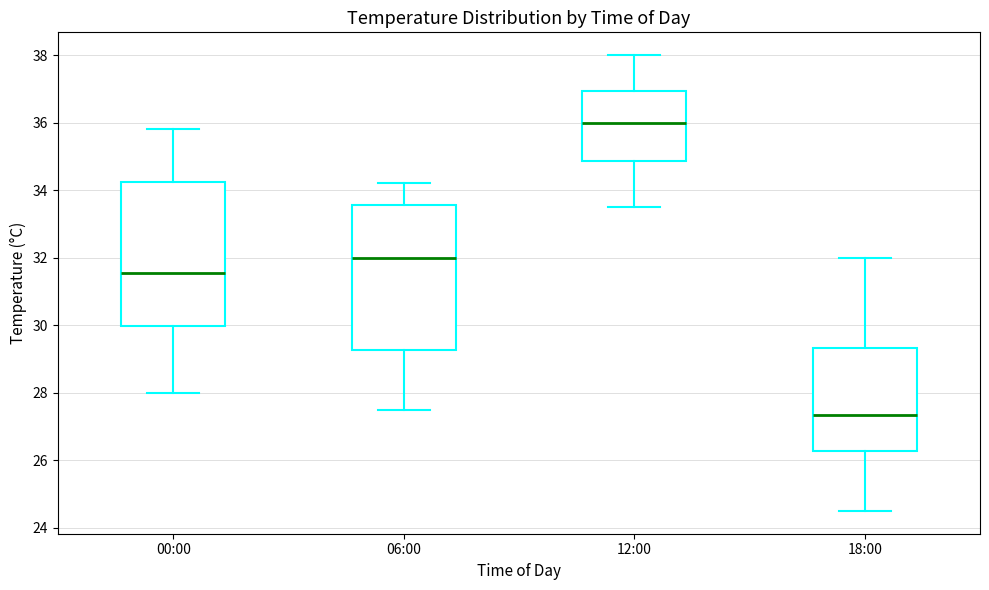

Reading left to right, transcribe this box plot: for each box, give where its median line is, the range the box spans, and where its two whiskers end, as read against the y-axis. The values are not printed on the chart, so give them approximately, as read against the axis.

00:00: median 31.6, box 30.0 to 34.2, whiskers 28.0 to 35.8
06:00: median 32.0, box 29.2 to 33.6, whiskers 27.6 to 34.2
12:00: median 36.0, box 34.8 to 37.0, whiskers 33.6 to 38.0
18:00: median 27.4, box 26.2 to 29.4, whiskers 24.6 to 32.0